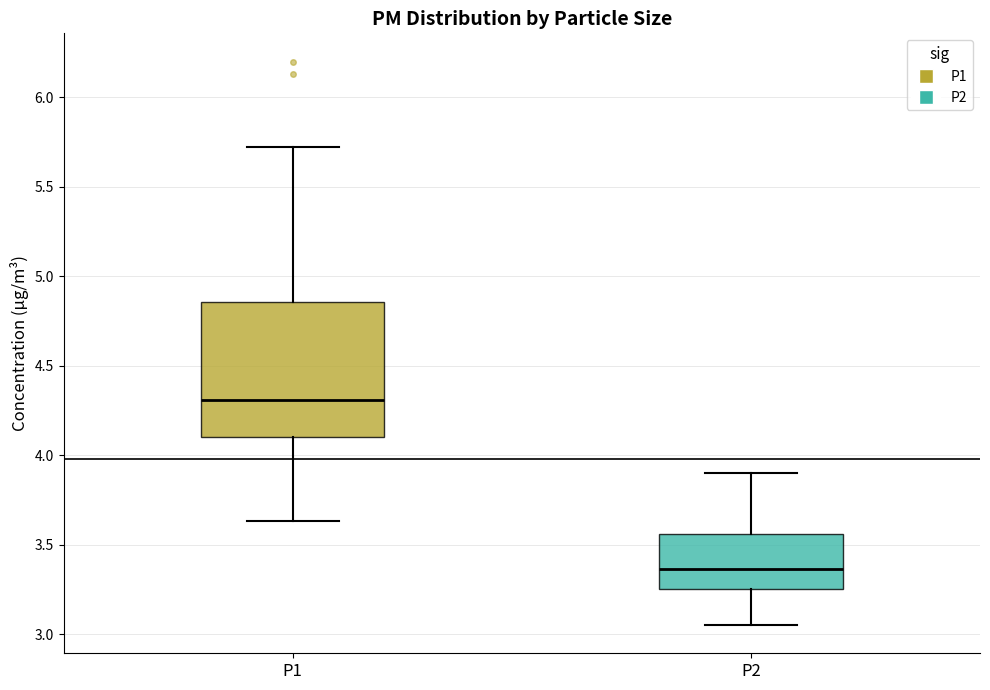

Where is the lower edge of the box for P1 on the y-axis? The values are not printed on the chart, so give them approximately, as read against the axis.

4.10